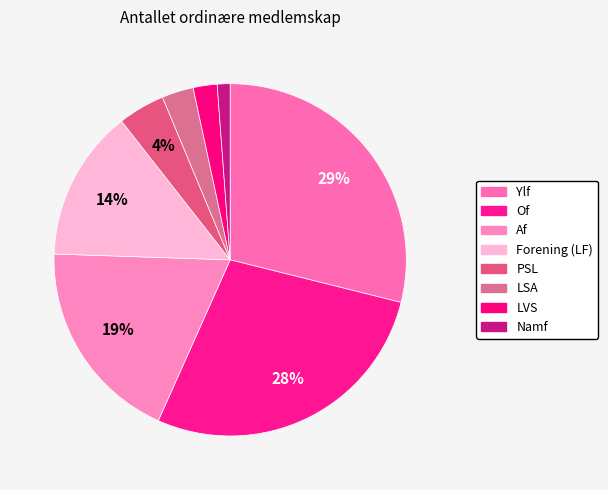

Rank the categories by value from highest to lowest.

Ylf, Of, Af, Forening (LF), PSL, LSA, LVS, Namf